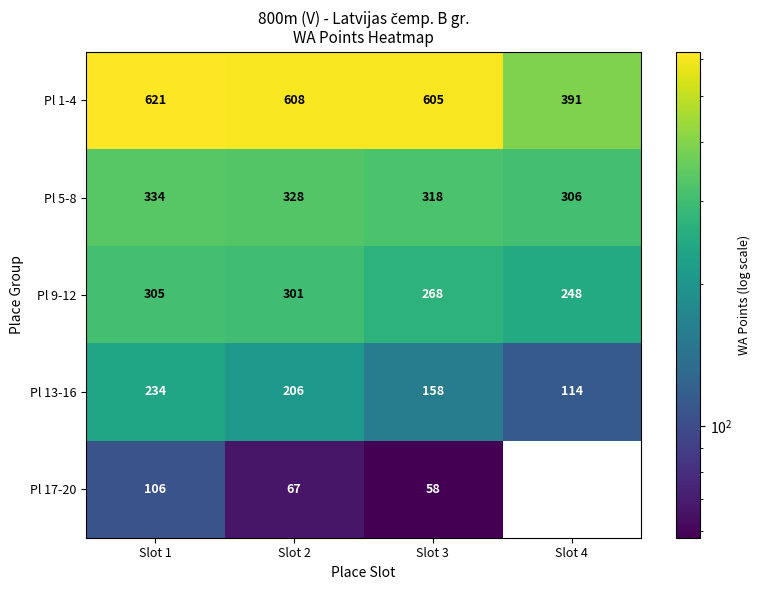

What is the maximum value shown in the chart?

621